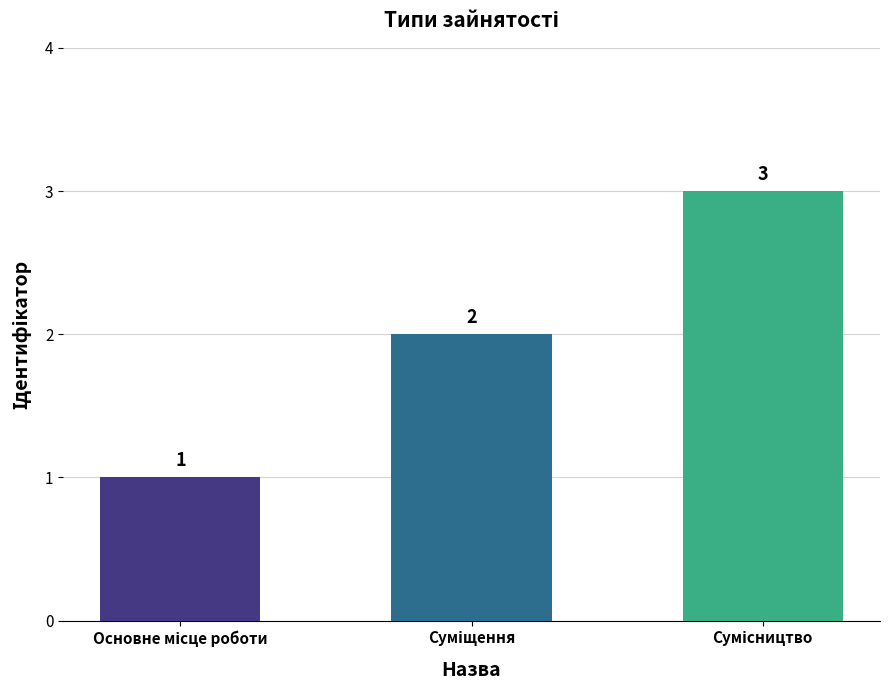

How many series are shown in this chart?

1